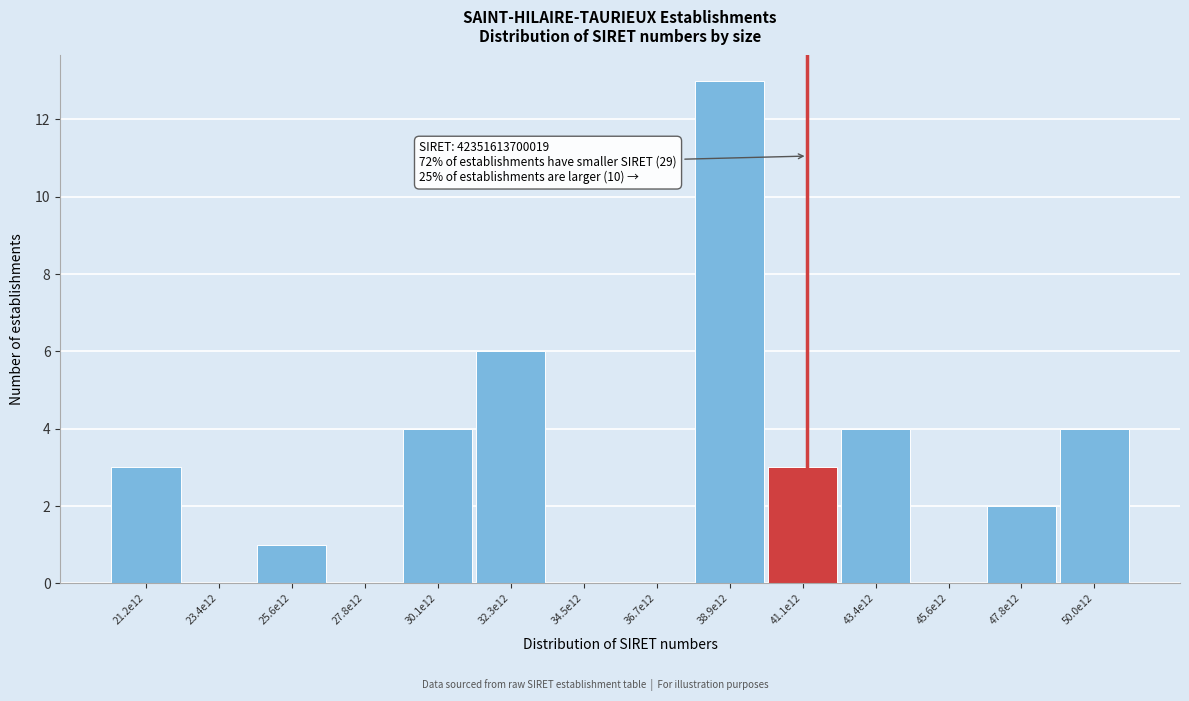

Reading right to left, what are all the values shown in this chart?

50.0e12=4	47.8e12=2	45.6e12=0	43.4e12=4	41.1e12=3	38.9e12=13	36.7e12=0	34.5e12=0	32.3e12=6	30.1e12=4	27.8e12=0	25.6e12=1	23.4e12=0	21.2e12=3